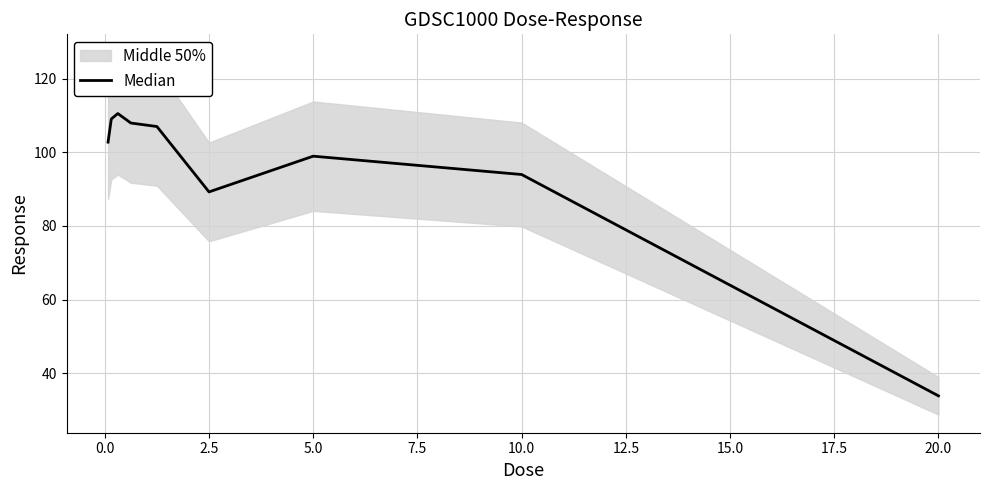

What is the value of the 8th point from the left?

94.0